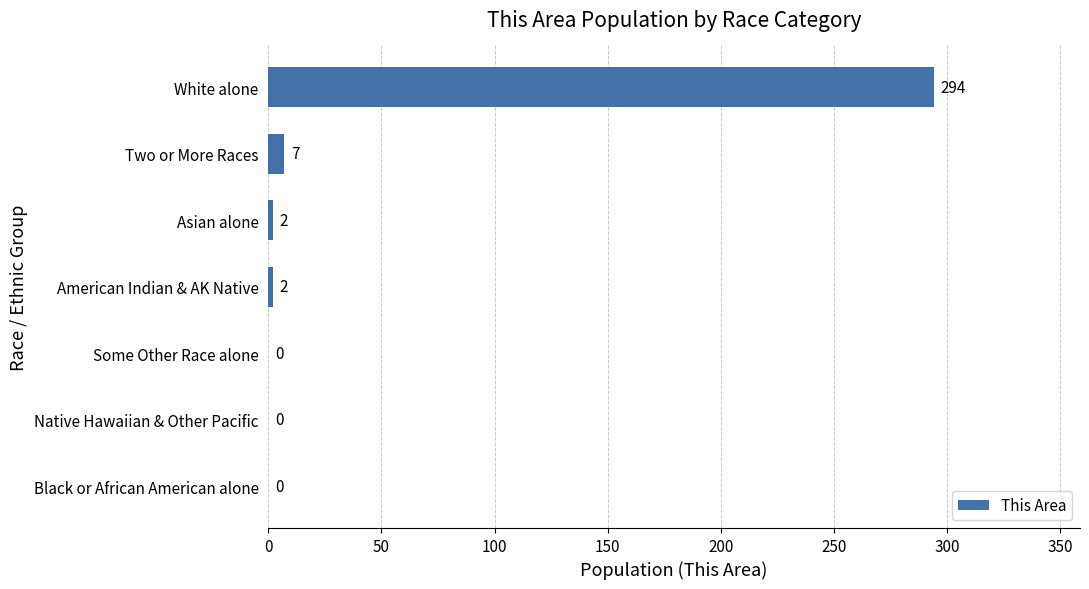

What is the maximum value shown in the chart?

294